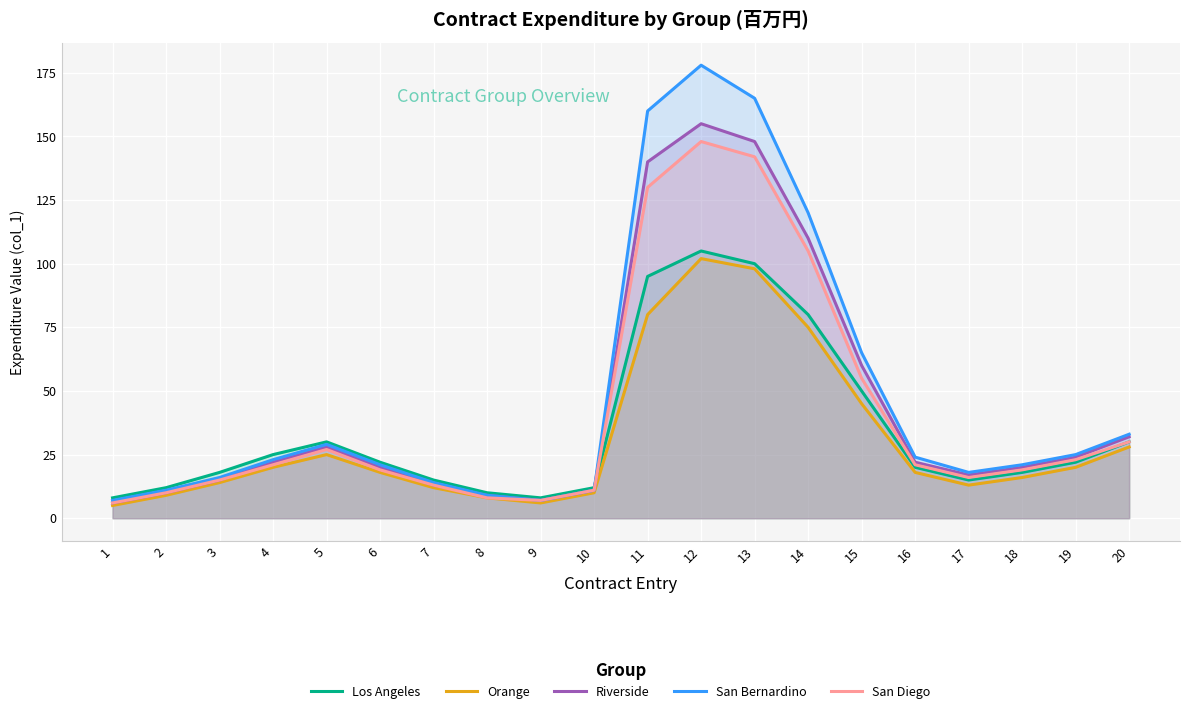

True or false: Los Angeles has a value of 100 at 13.

True